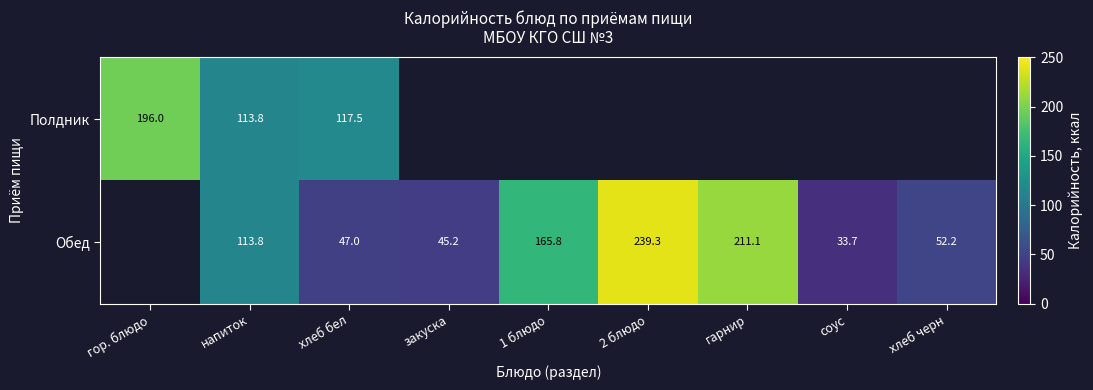

The Обед series shows 162.8 at напиток. True or false?

False